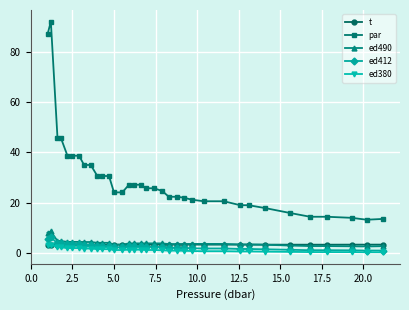

How many data points does each series have?

35